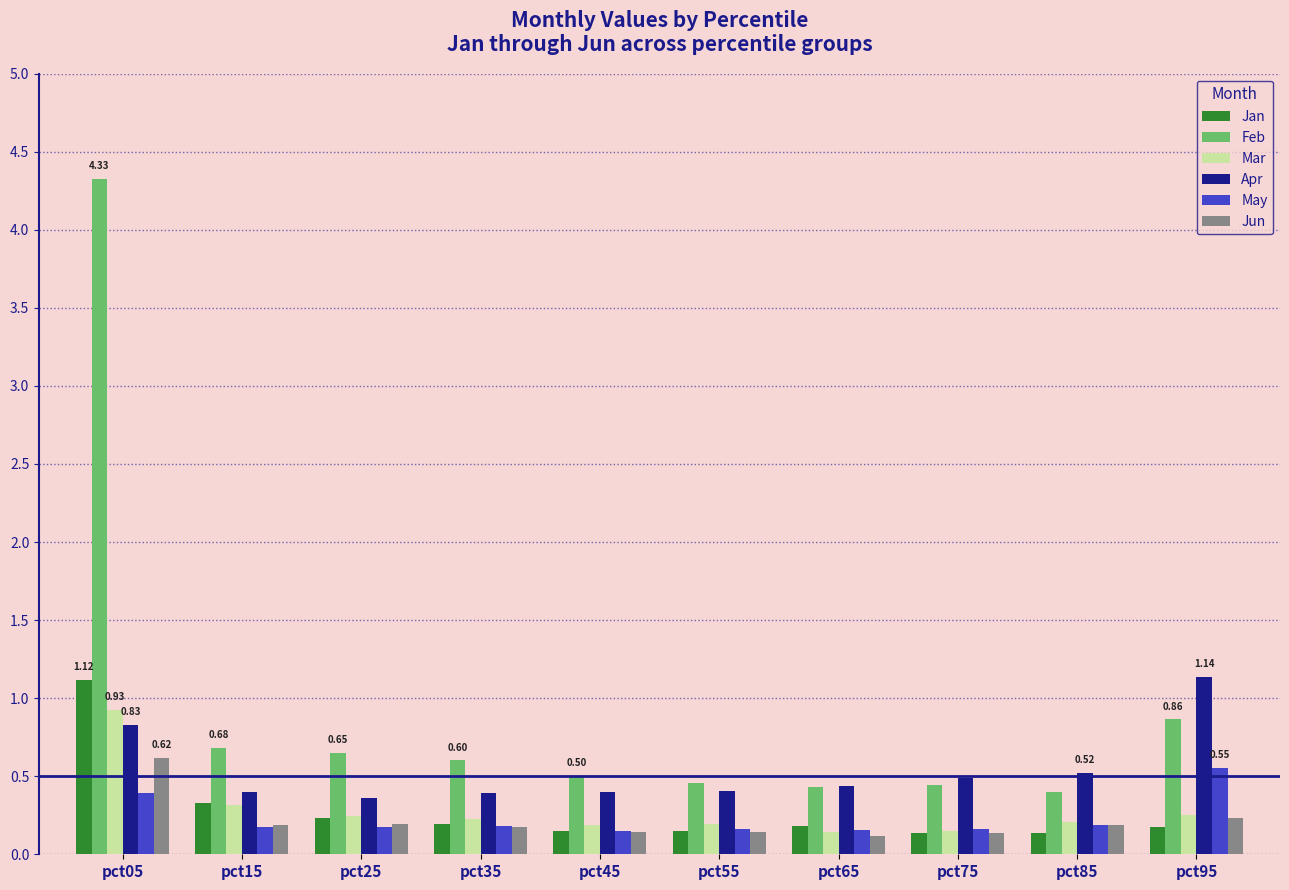

Which series has the largest total across all categories?

Feb